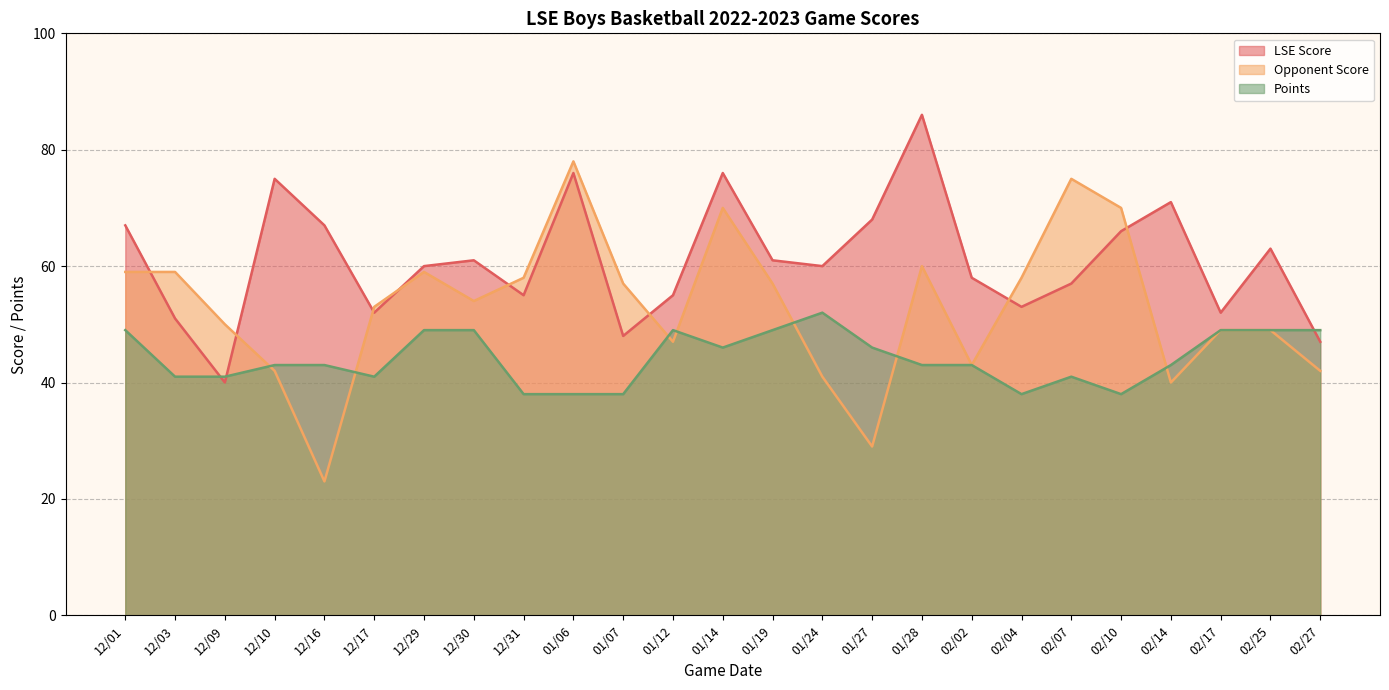

How many lines are shown in the chart?

3